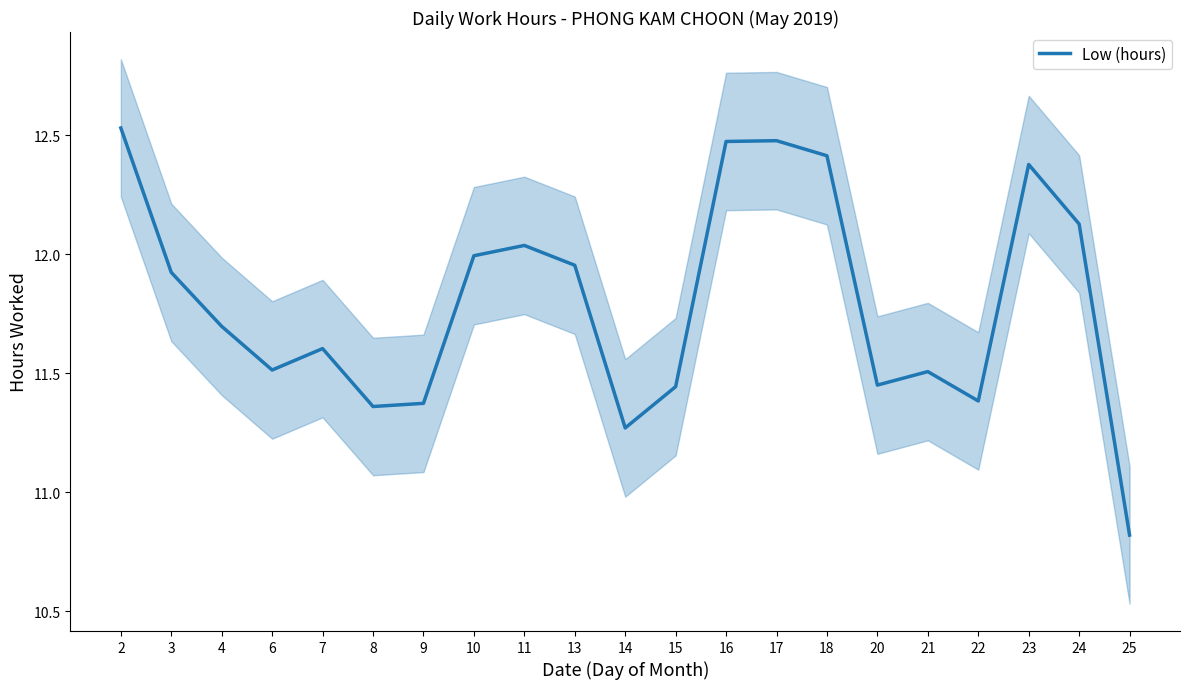

List the labels in order of value, smallest first.

25, 14, 8, 9, 22, 15, 20, 21, 6, 7, 4, 3, 13, 10, 11, 24, 23, 18, 16, 17, 2